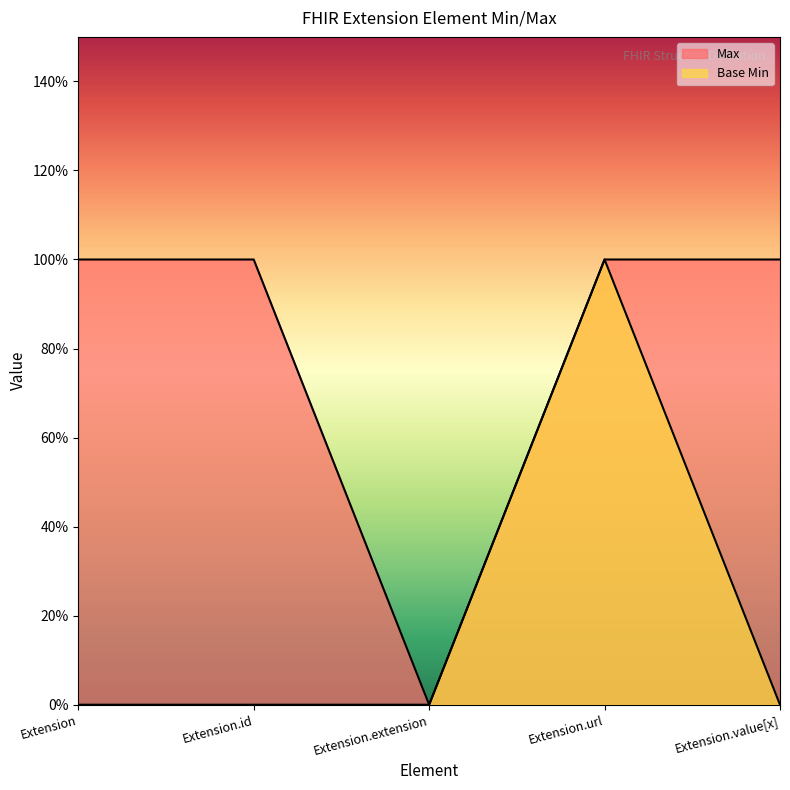

Does the chart display data point markers on the line(s)?

No